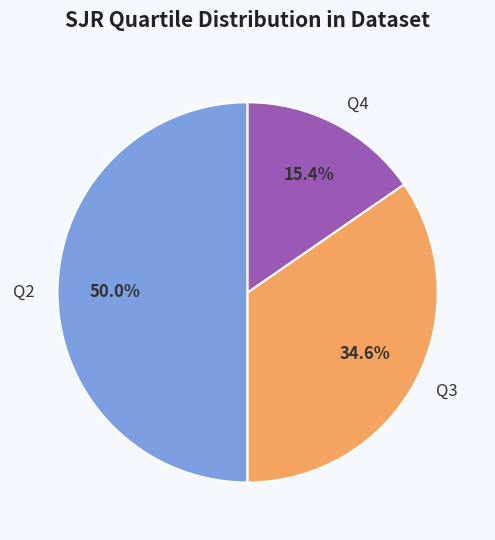

Rank the categories by value from highest to lowest.

Q2, Q3, Q4